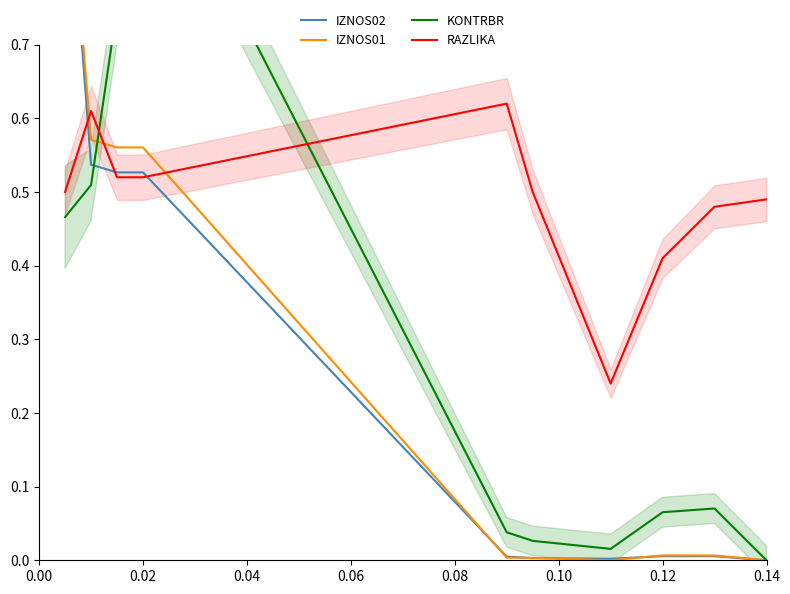

The value of RAZLIKA at 0.02 is 0.8. True or false?

False